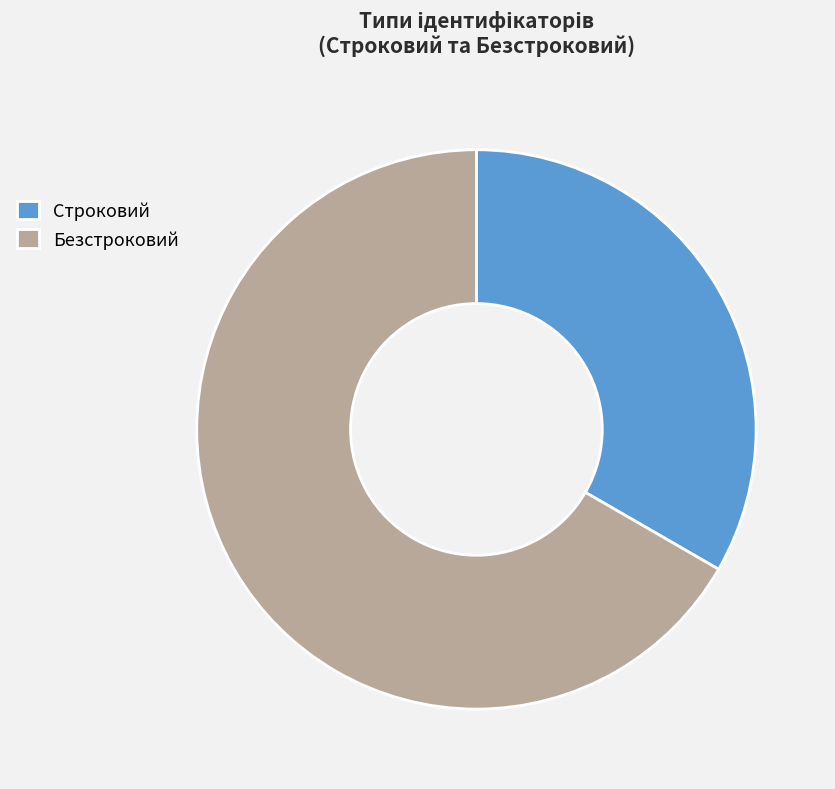

Which category has the biggest portion of the pie?

Безстроковий